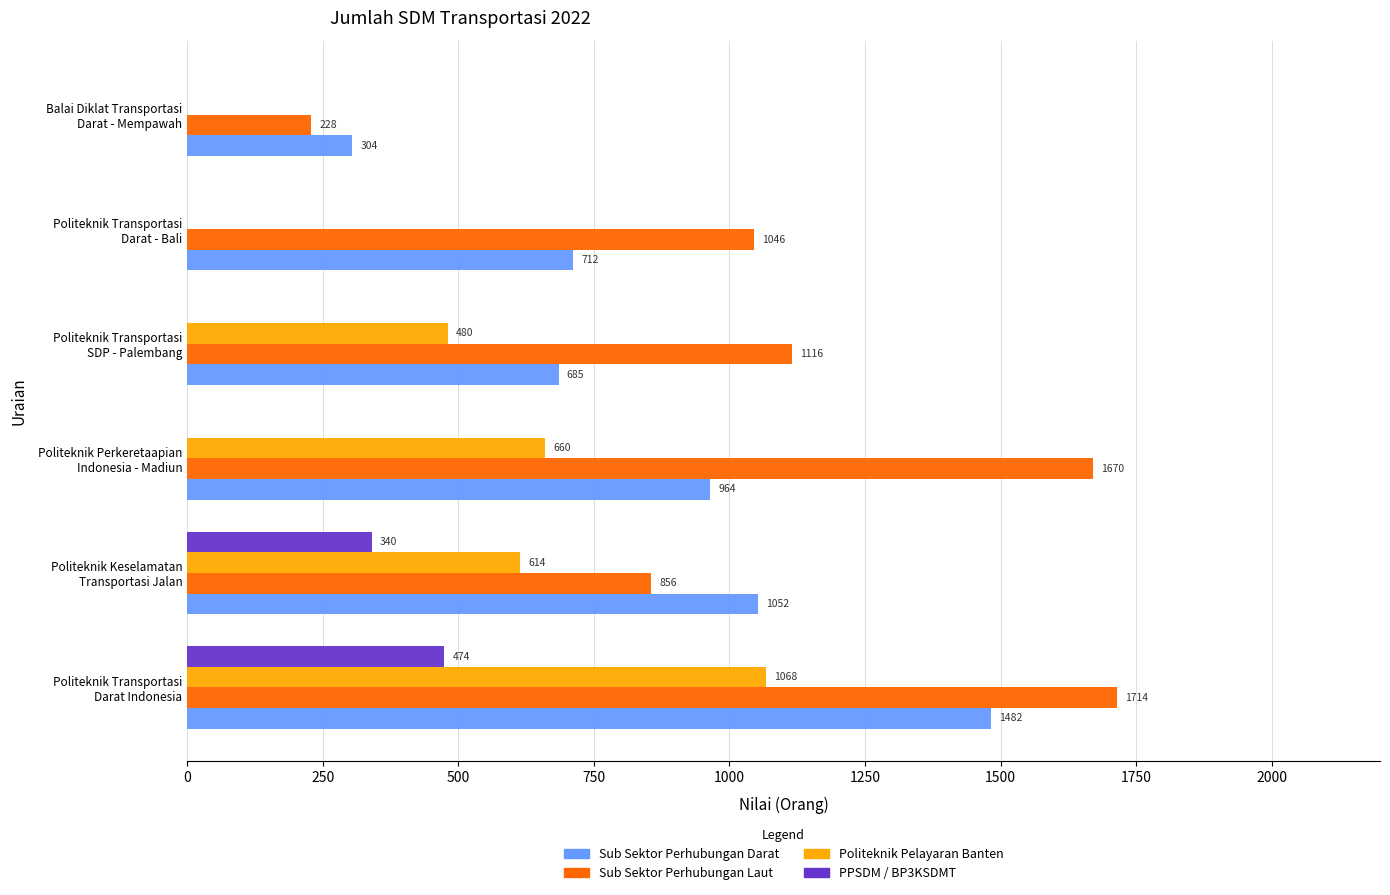

Which series has the largest total across all categories?

Sub Sektor Perhubungan Laut